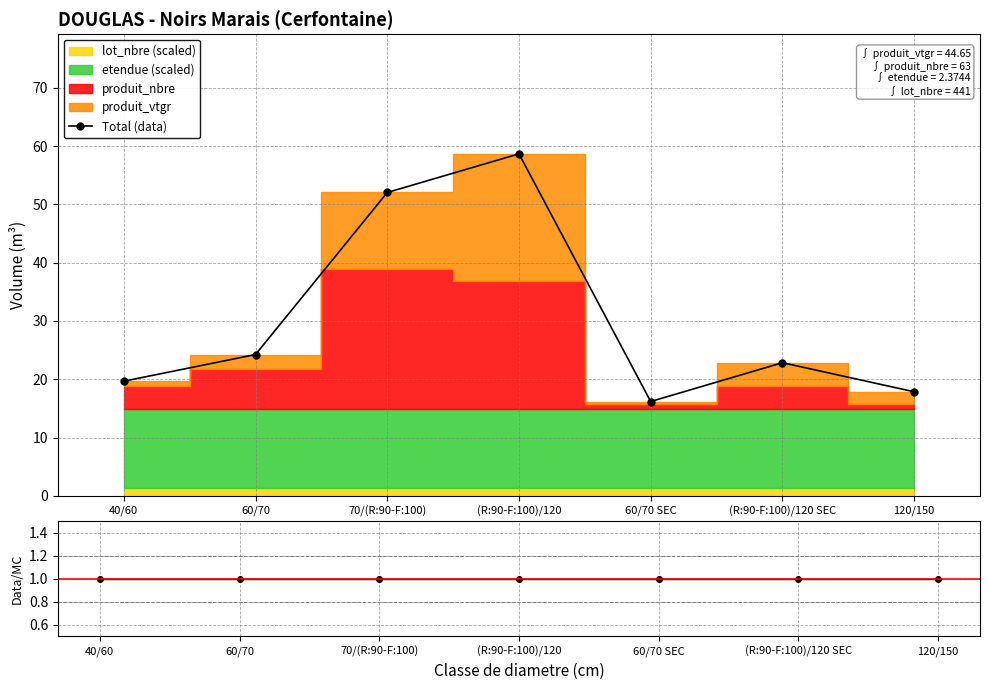

True or false: Total (data) and Data/MC intersect in this chart.

False